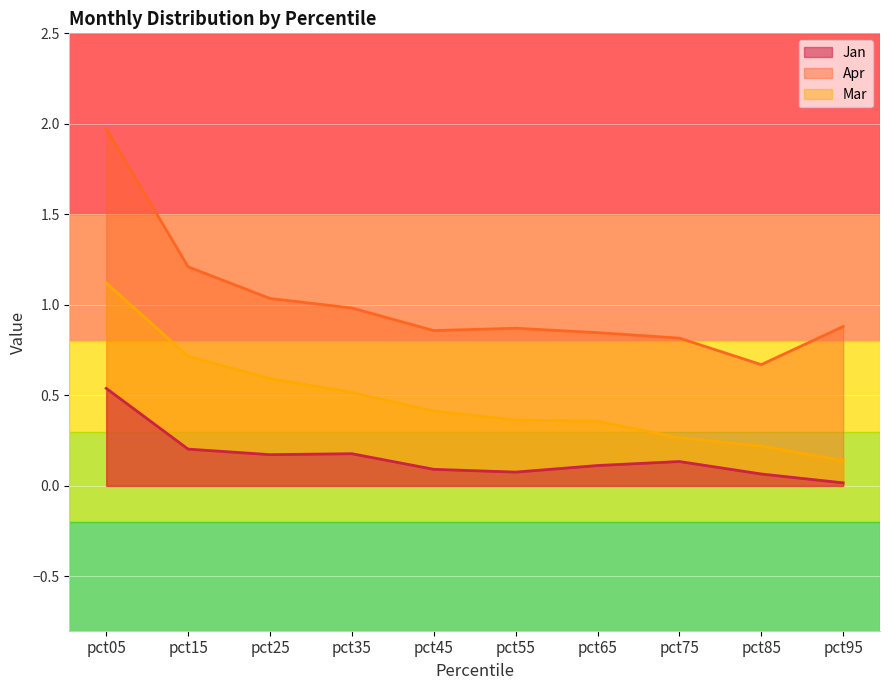

Reading right to left, list all the values displayed in this chart.

Jan: pct95=0.0	pct85=0.1	pct75=0.1	pct65=0.1	pct55=0.1	pct45=0.1	pct35=0.2	pct25=0.2	pct15=0.2	pct05=0.5
Apr: pct95=0.9	pct85=0.7	pct75=0.8	pct65=0.8	pct55=0.9	pct45=0.9	pct35=1.0	pct25=1.0	pct15=1.2	pct05=2.0
Mar: pct95=0.1	pct85=0.2	pct75=0.3	pct65=0.4	pct55=0.4	pct45=0.4	pct35=0.5	pct25=0.6	pct15=0.7	pct05=1.1